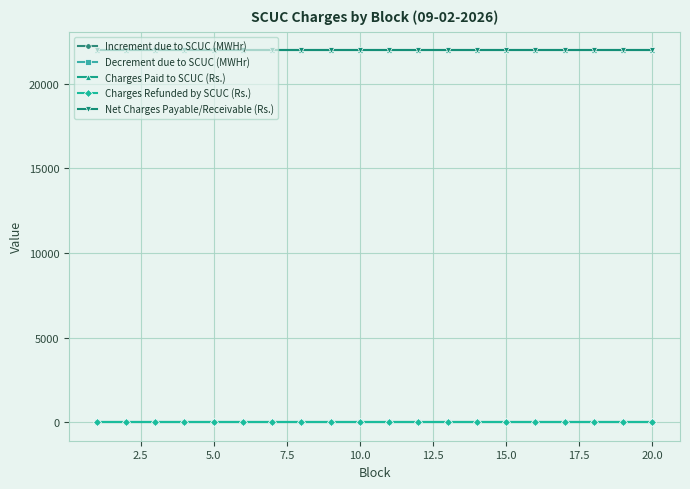

Does the chart have visible grid lines?

Yes